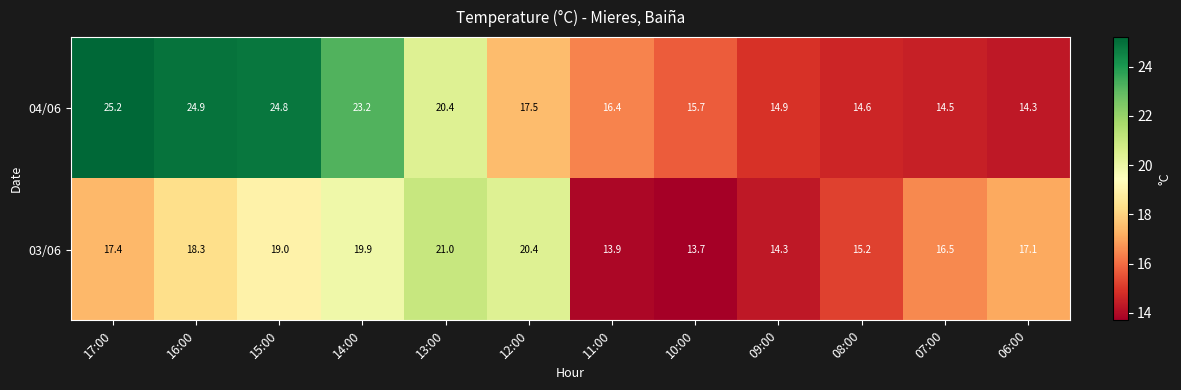

Which series has the largest range (max minus min)?

04/06